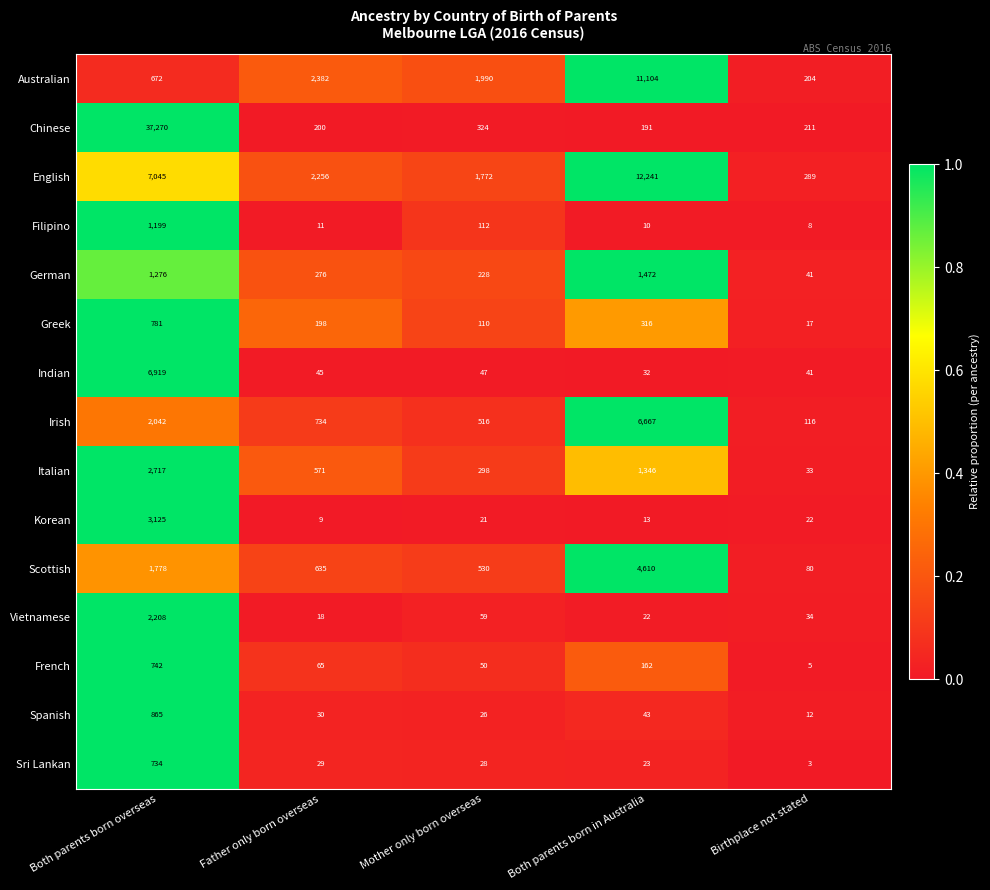

Rank the series at Both parents born in Australia from lowest to highest value.

Filipino, Korean, Vietnamese, Sri Lankan, Indian, Spanish, French, Chinese, Greek, Italian, German, Scottish, Irish, Australian, English